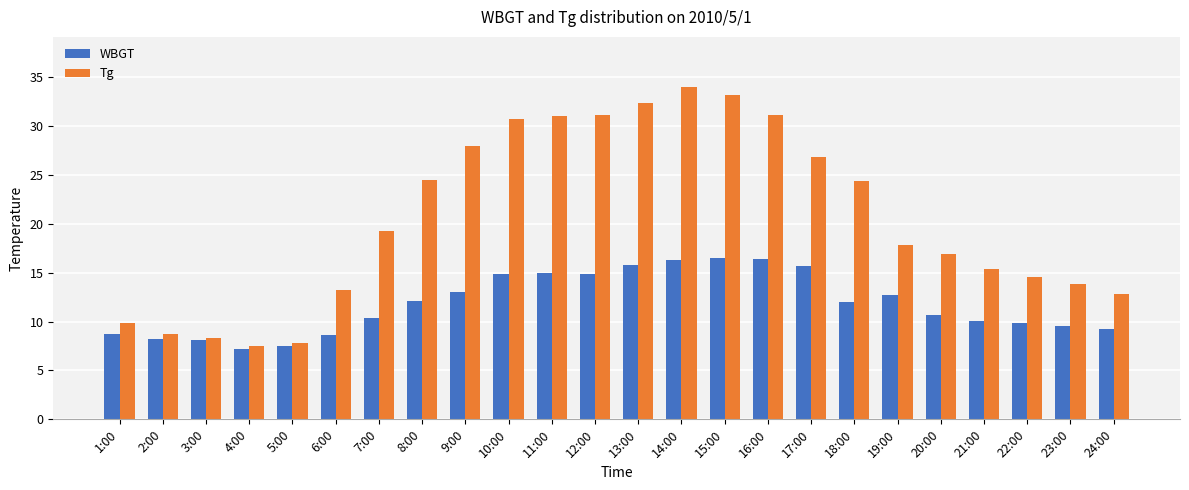

What is the difference between the second highest and second lowest values in the WBGT series?

8.9